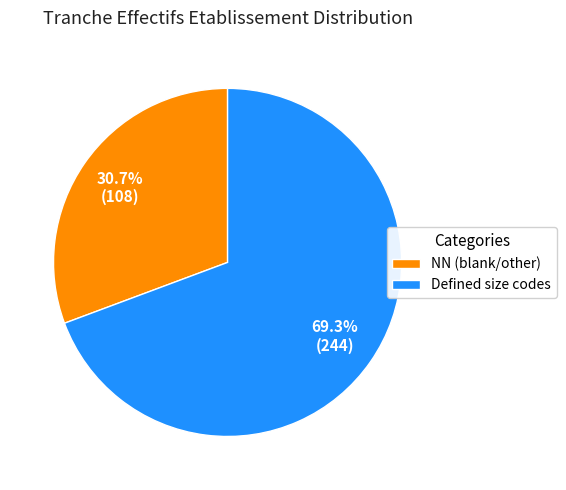

To the nearest percent, what is the difference between the largest and smallest slice percentages?

39%